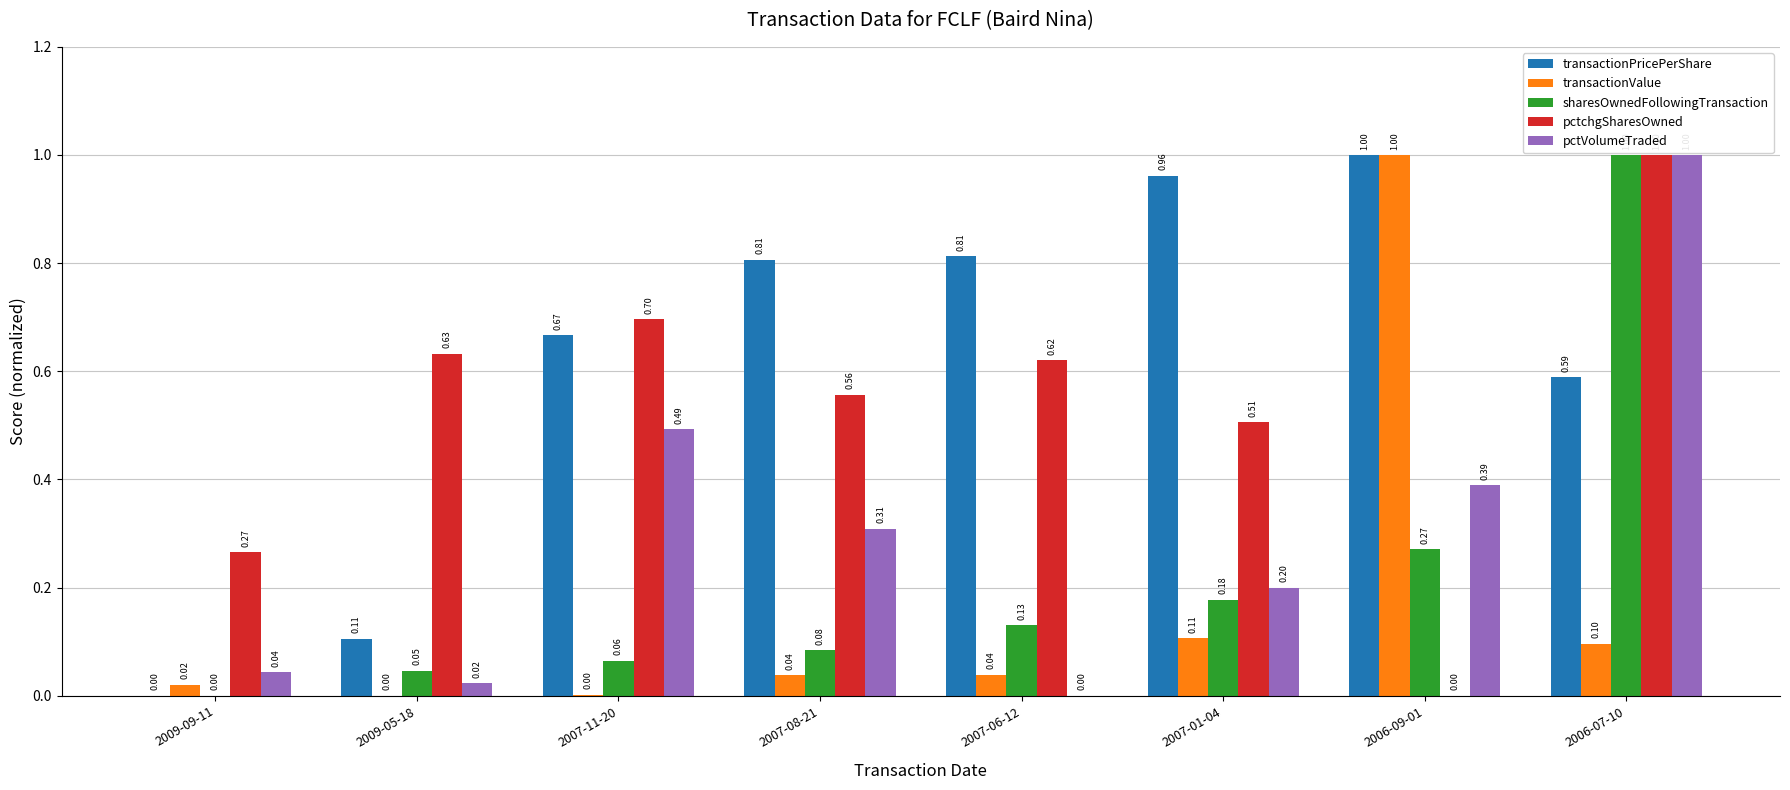

Are the bars horizontal?

No